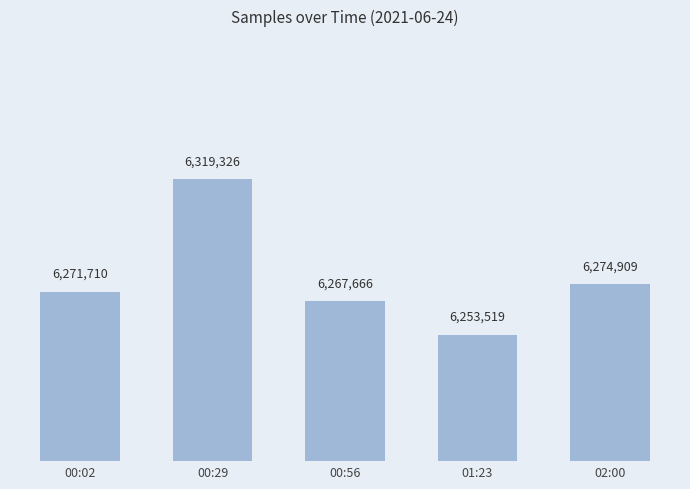

Reading left to right, list all the values displayed in this chart.

6271710	6319326	6267666	6253519	6274909